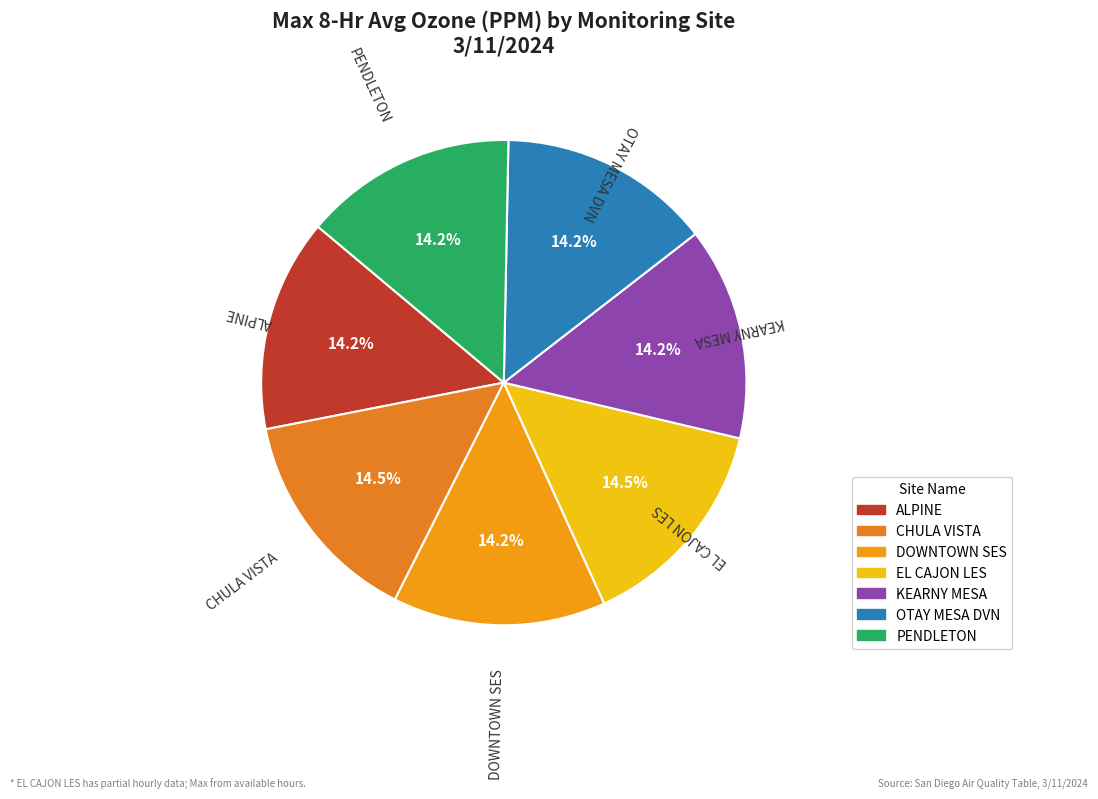

Is there any slice that represents more than half of the pie?

No